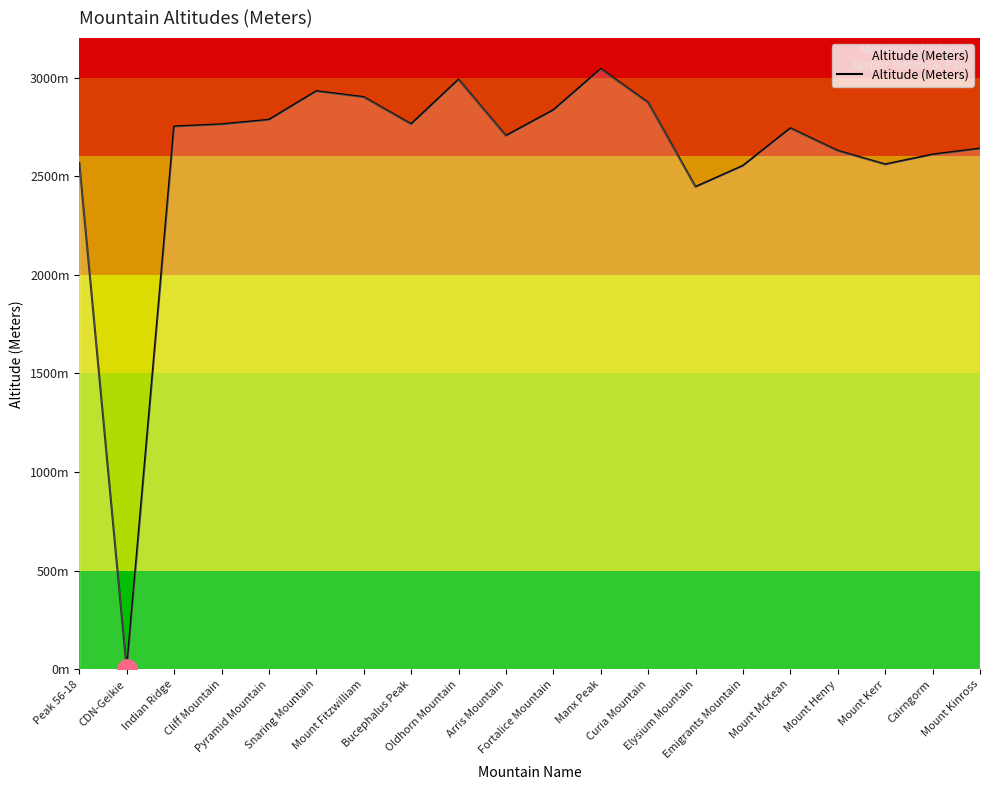

List the labels in order of value, largest first.

Manx Peak, Oldhorn Mountain, Snaring Mountain, Mount Fitzwilliam, Curia Mountain, Fortalice Mountain, Pyramid Mountain, Bucephalus Peak, Cliff Mountain, Indian Ridge, Mount McKean, Arris Mountain, Mount Kinross, Mount Henry, Cairngorm, Peak 56-18, Mount Kerr, Emigrants Mountain, Elysium Mountain, CDN-Geikie